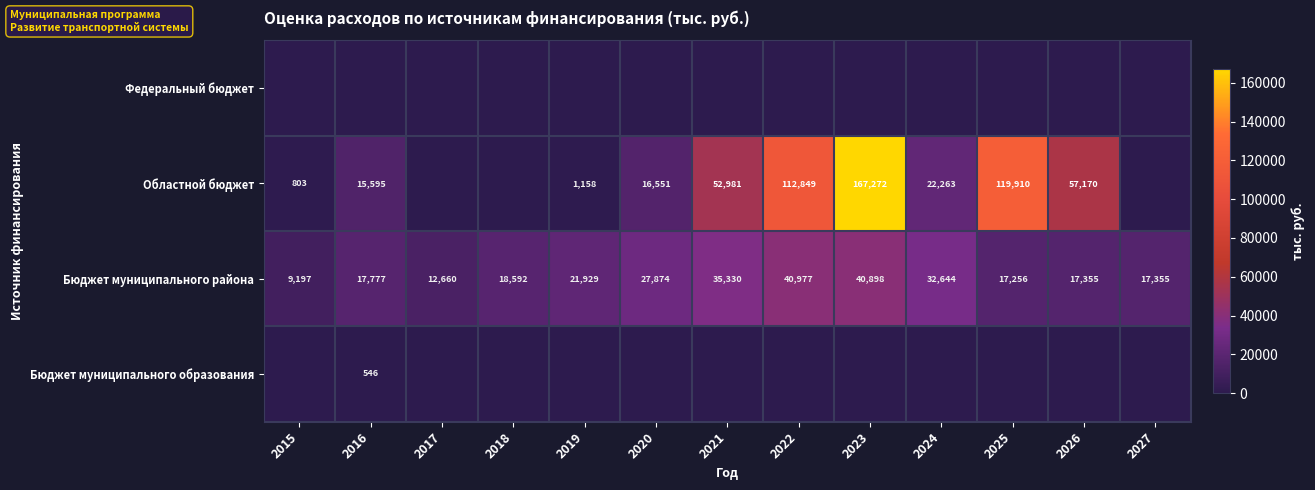

What is the highest value of the Бюджет муниципального района series?

40977